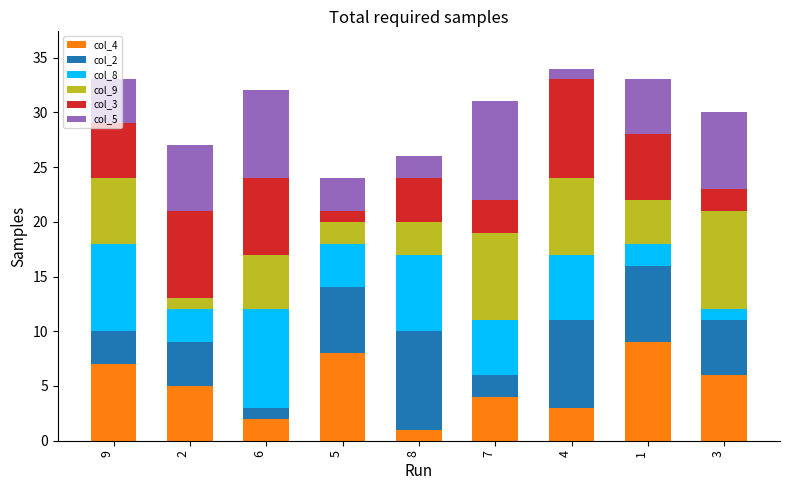

How many values in the col_4 series are below 5?

4